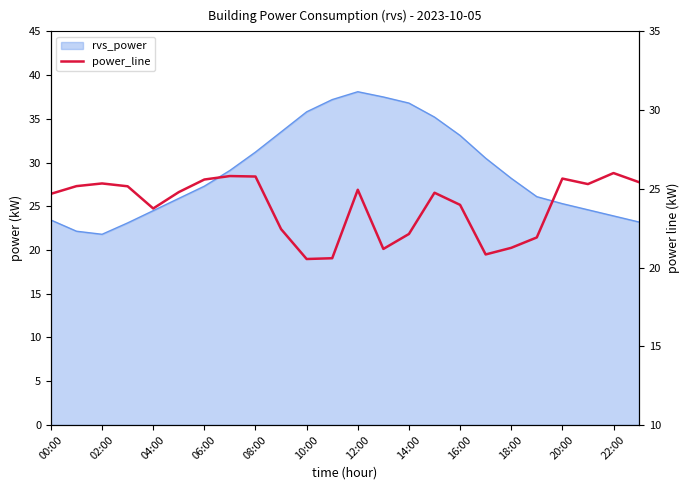

What is the sum of all values?

573.0